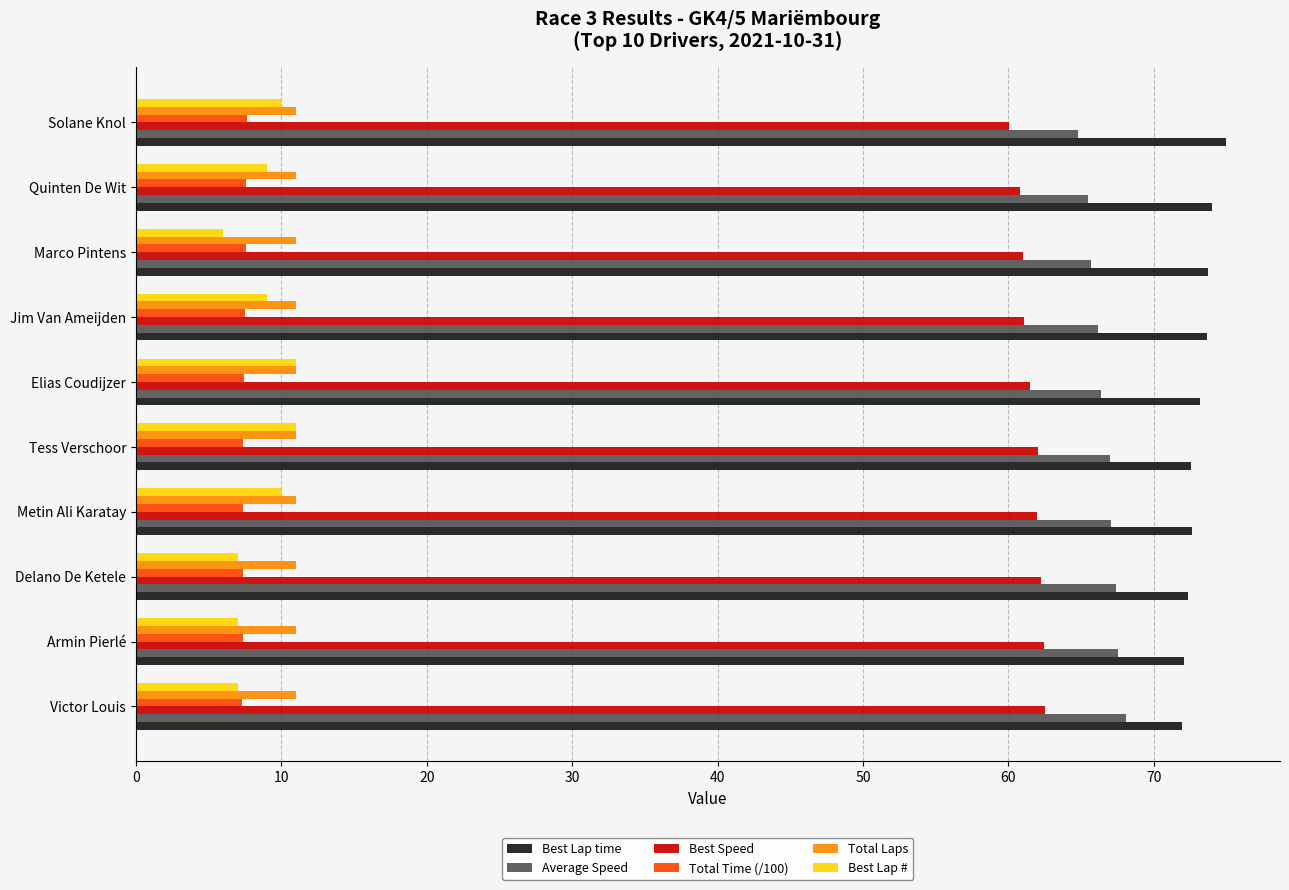

What is the difference between the second highest and second lowest values in the Average Speed series?

2.0